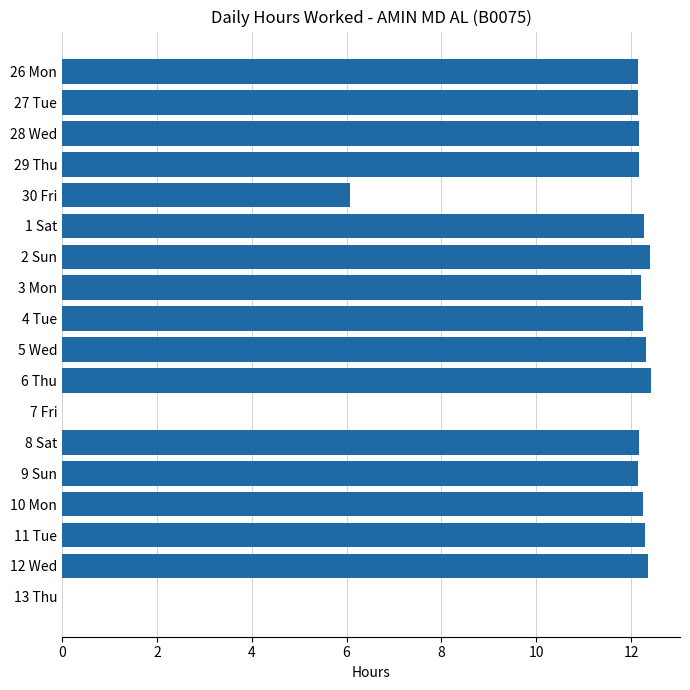

Is it true that the value at 10 Mon is 12.3?

True